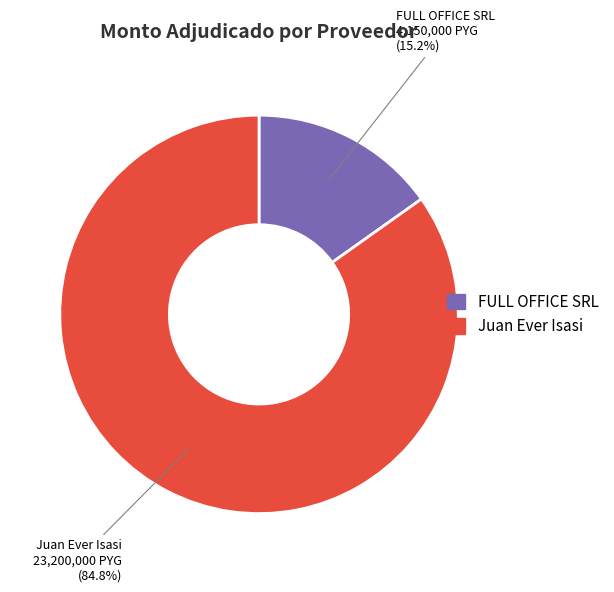

Which slice is the smallest?

FULL OFFICE SRL